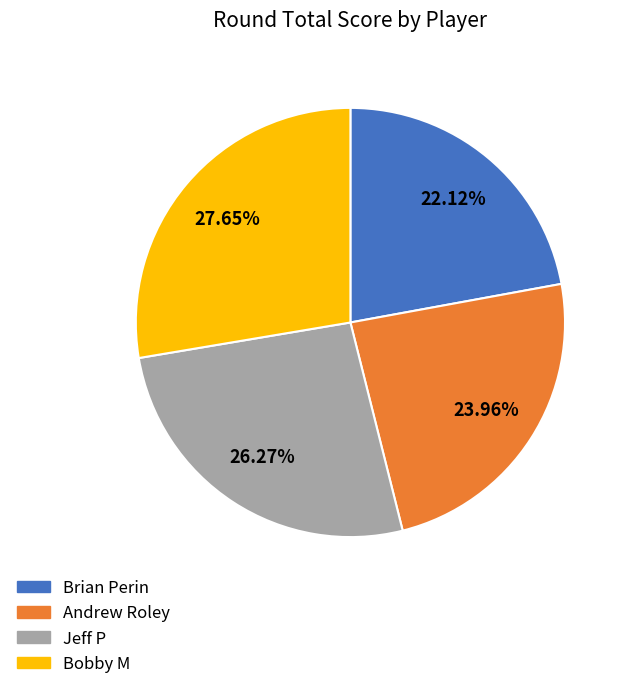

To the nearest percent, what percentage of the pie is Brian Perin?

22%